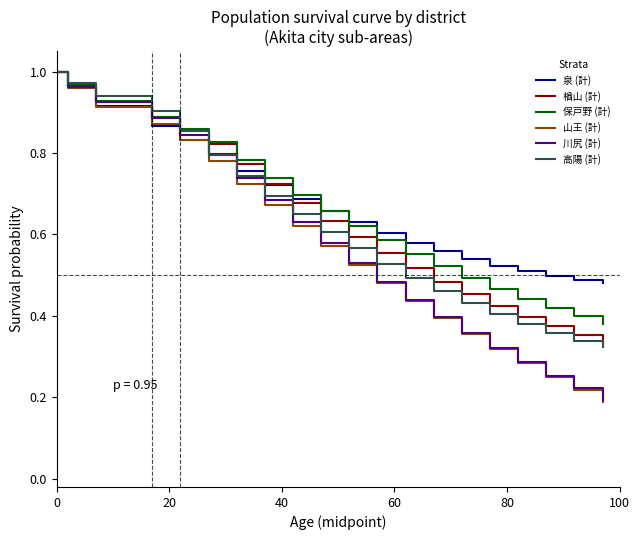

Which series has the largest range (max minus min)?

山王 (計)